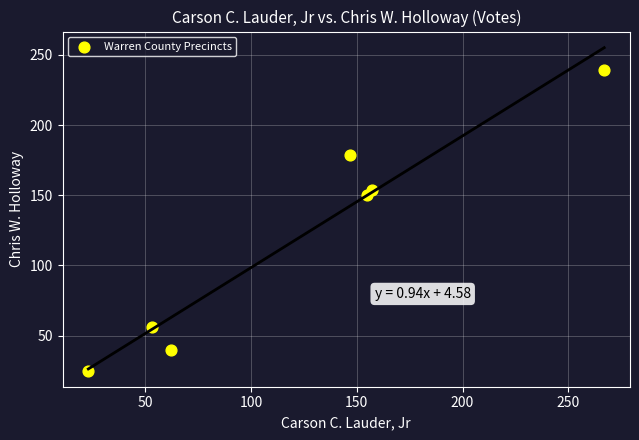

What is the range of X values (max minus min)?

244